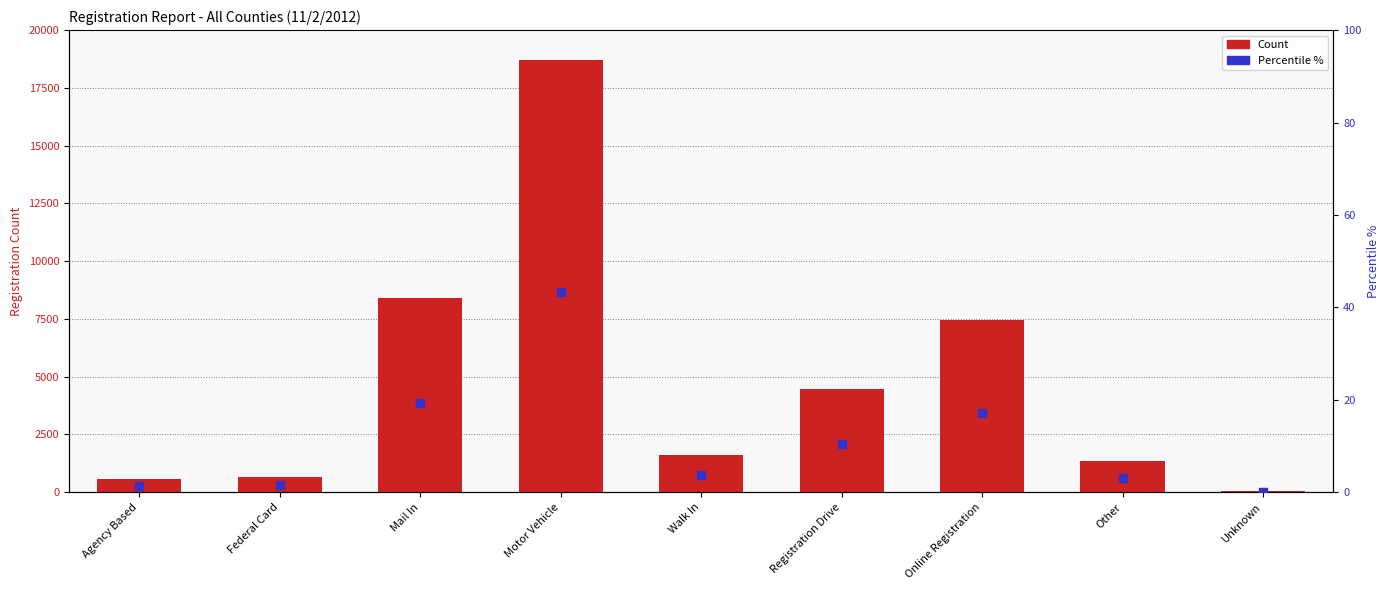

Which series contains the highest Y value?

Count